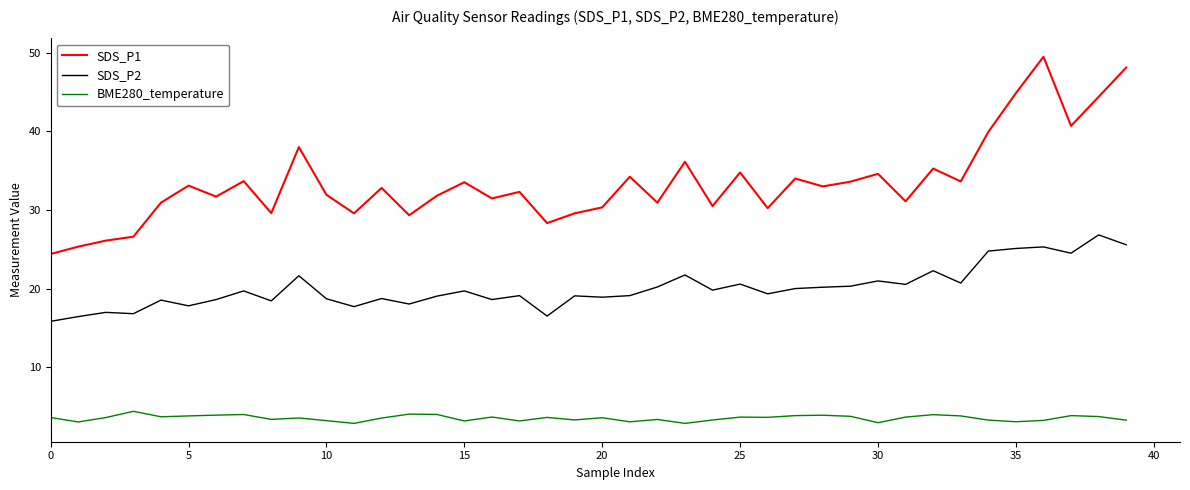

True or false: SDS_P2 and BME280_temperature cross at least once.

False